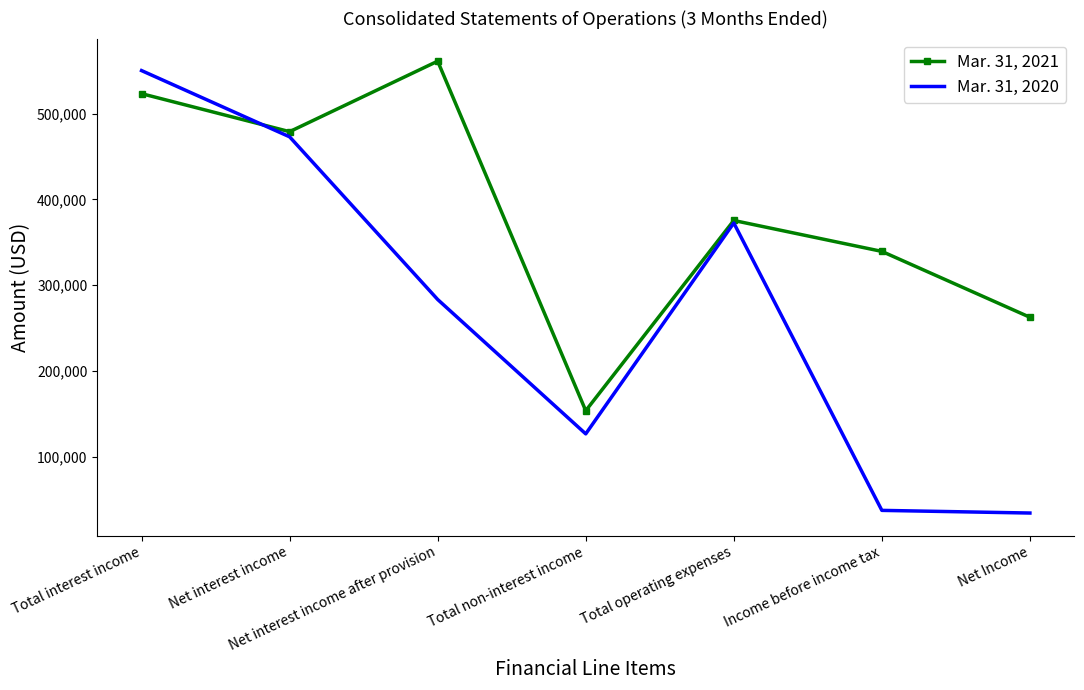

Which series has the widest spread of values?

Mar. 31, 2020